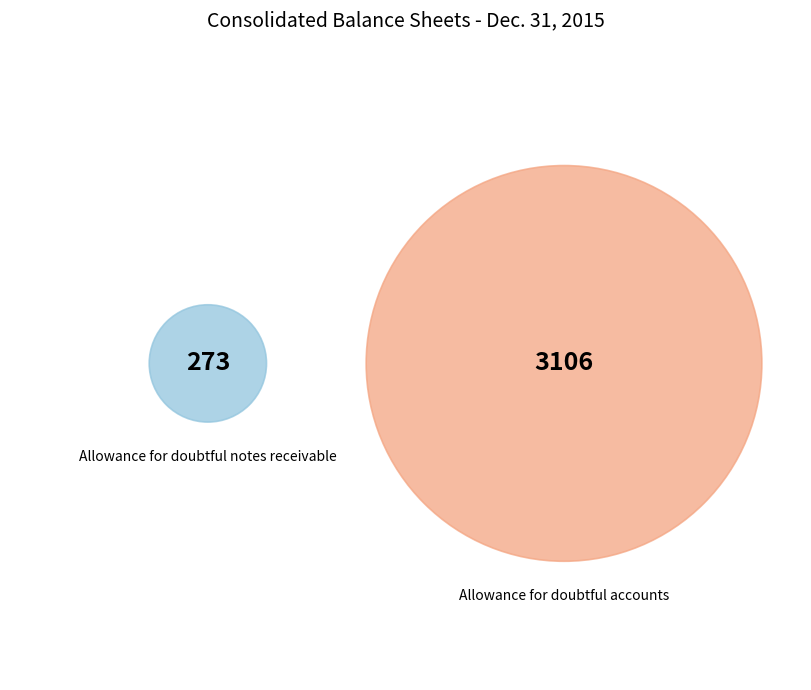

Combined, what portion of the pie is Allowance for doubtful notes receivable and Allowance for doubtful accounts?

100.0%